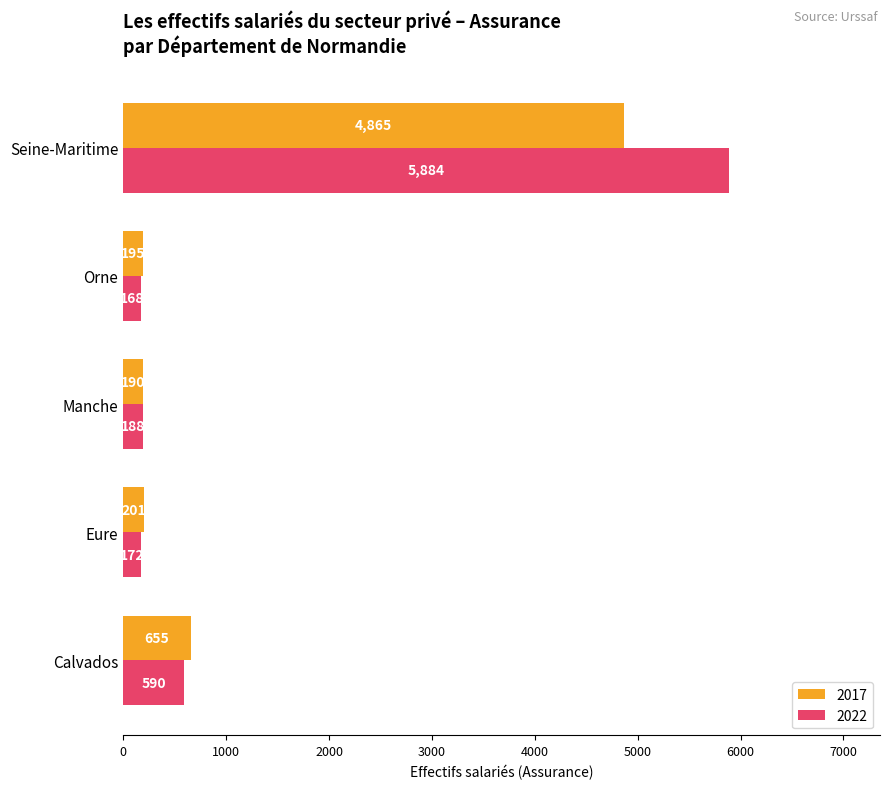

What is the lowest value of the 2017 series?

190